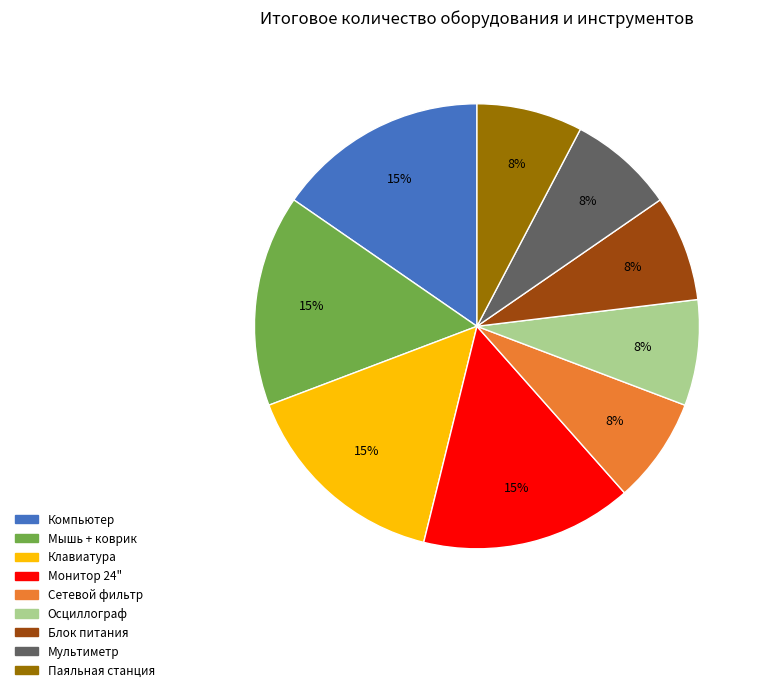

Between Осциллограф and Клавиатура, which is larger?

Клавиатура